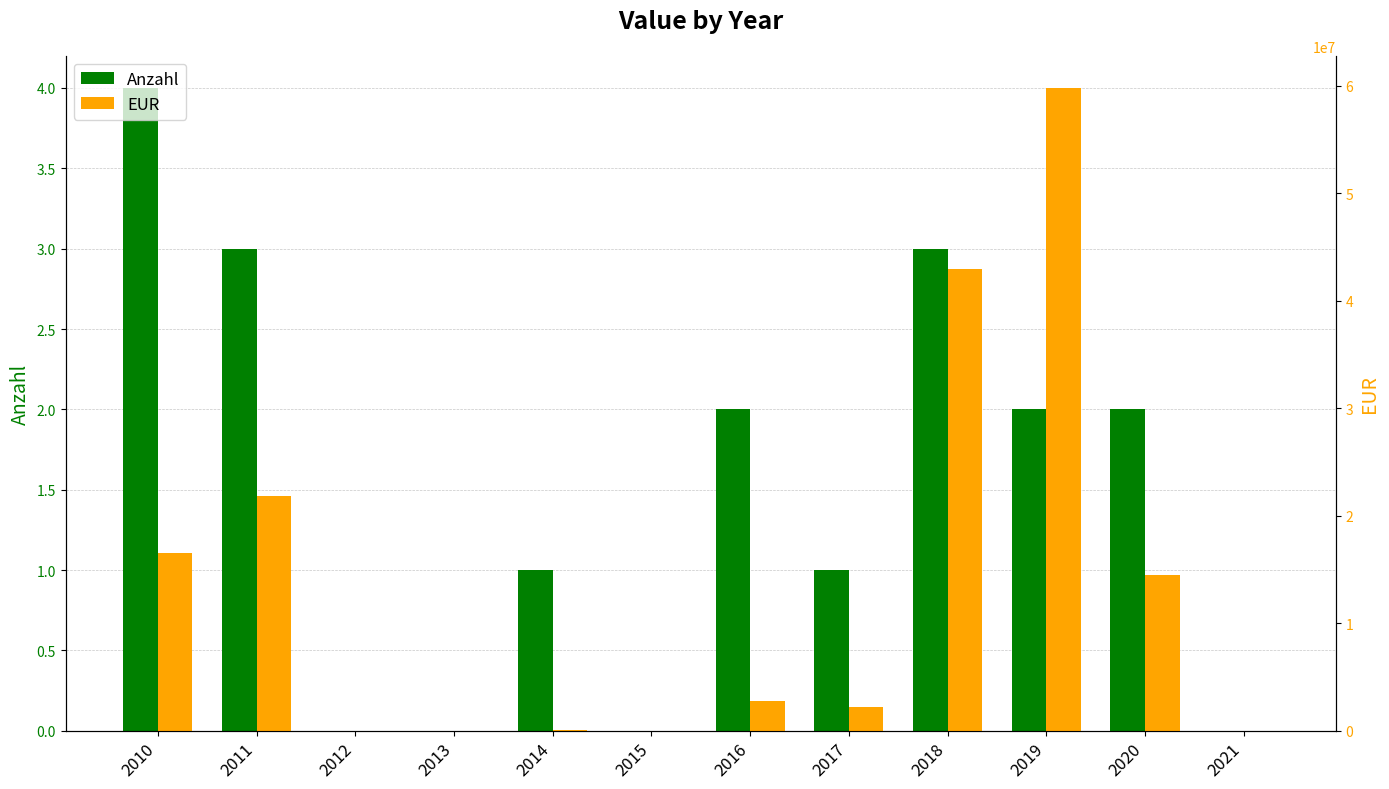

The Anzahl series shows 4 at 2010. True or false?

True